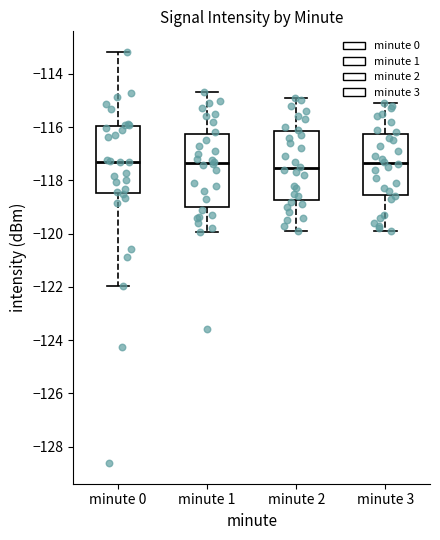

Reading left to right, transcribe this box plot: for each box, give where its median line is, the range the box spans, and where its two whiskers end, as read against the y-axis. The values are not printed on the chart, so give them approximately, as read against the axis.

minute 0: median -117.4, box -118.4 to -116.0, whiskers -122.0 to -113.2
minute 1: median -117.4, box -119.0 to -116.2, whiskers -120.0 to -114.6
minute 2: median -117.6, box -118.8 to -116.2, whiskers -119.8 to -114.8
minute 3: median -117.4, box -118.6 to -116.2, whiskers -119.8 to -115.0